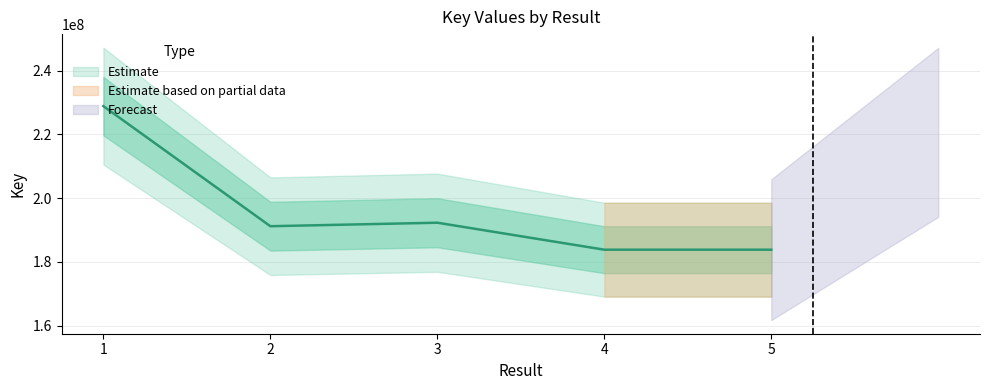

Which category has the highest value across all series?

1